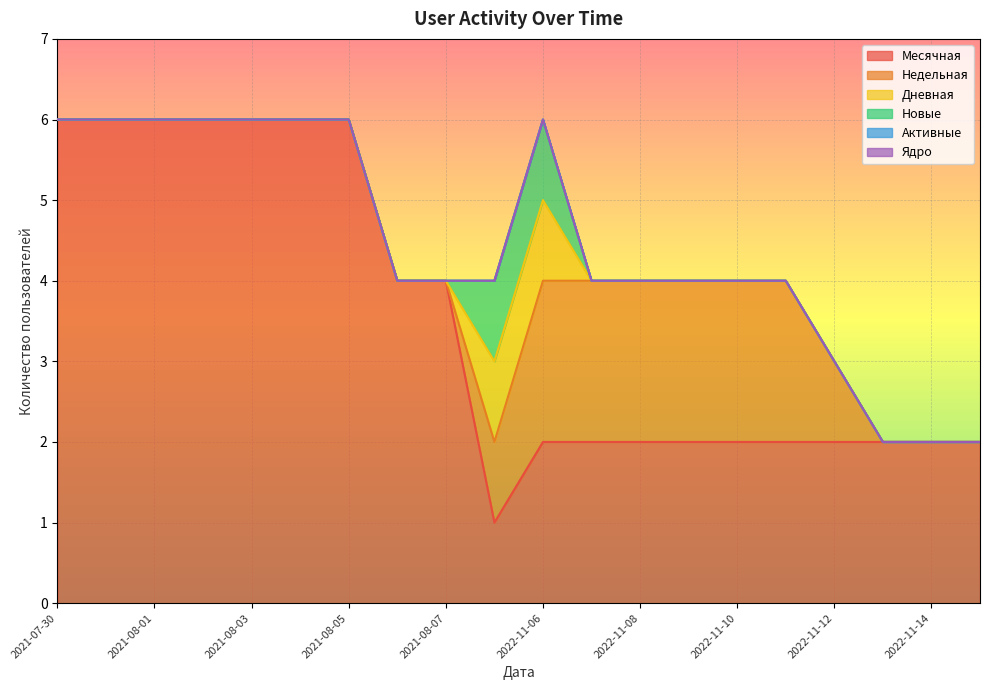

At how many categories does at least one series exceed 0?

20